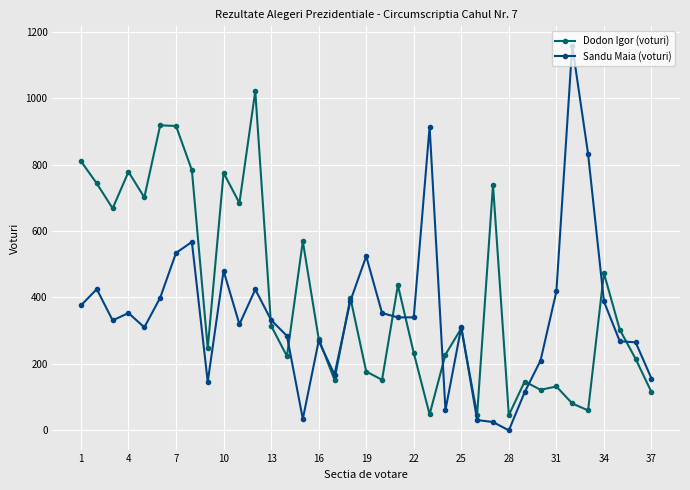

Rank the series by their average value, from lowest to highest.

Sandu Maia (voturi), Dodon Igor (voturi)